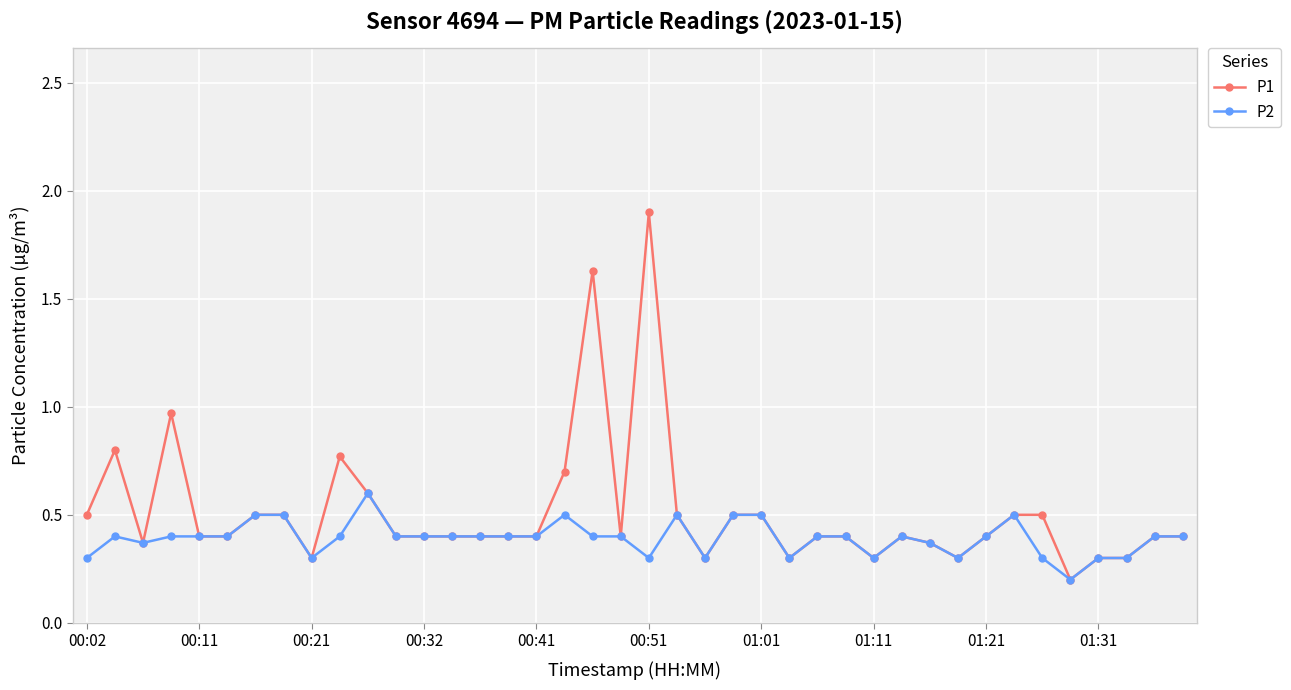

List the series in order of their peak value, lowest first.

P2, P1